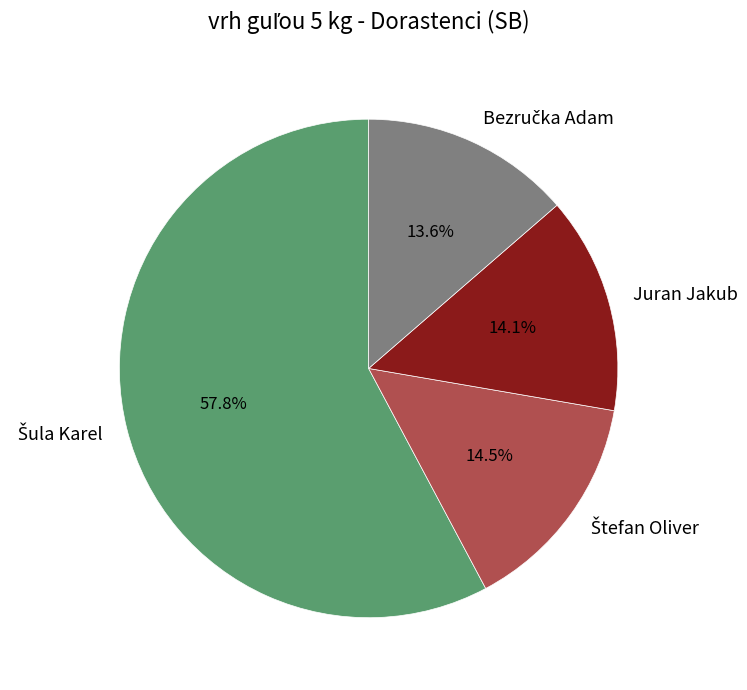

Is there a majority slice in this chart?

Yes